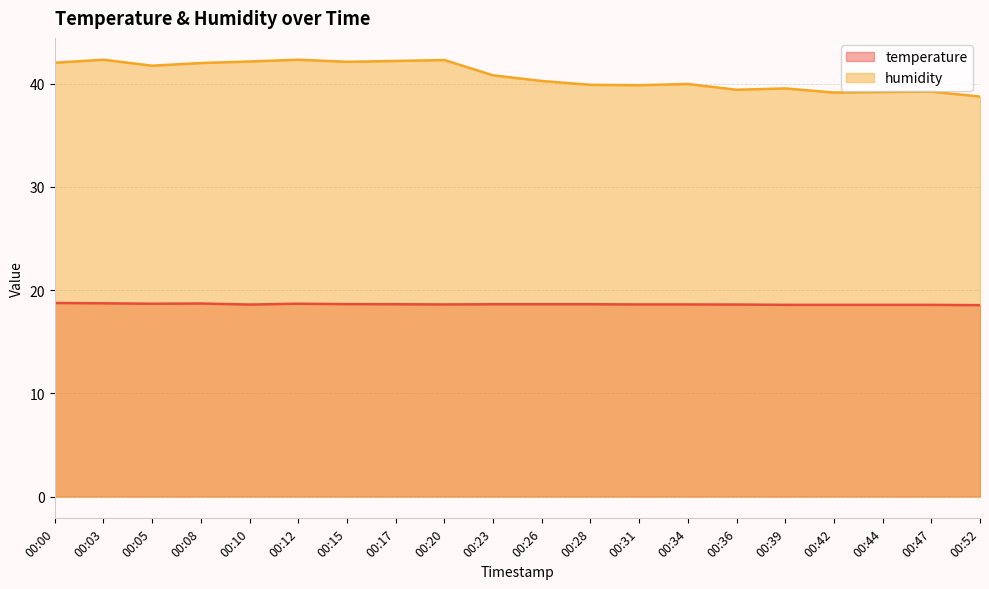

True or false: temperature and humidity cross at least once.

False